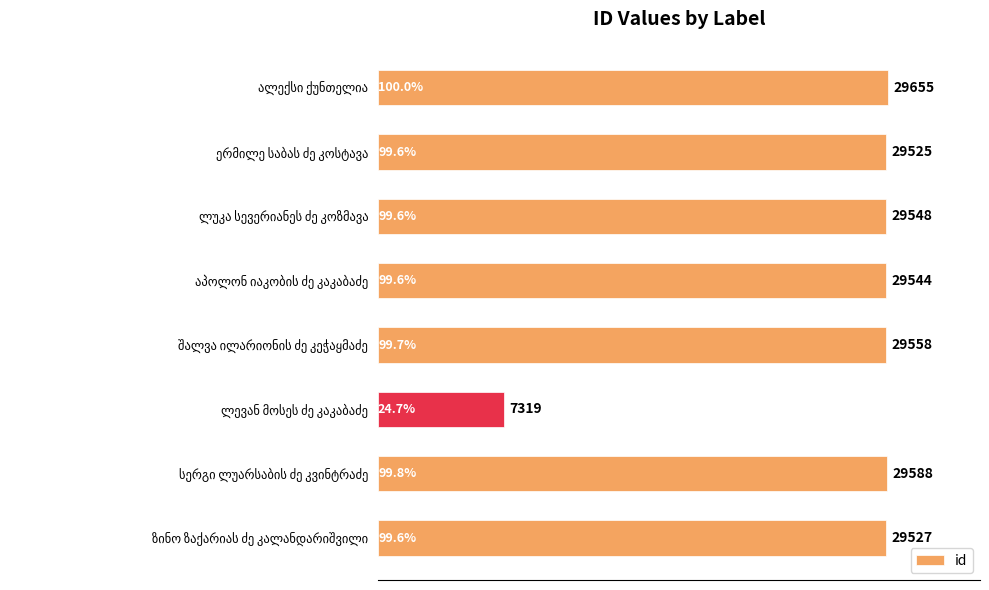

What is the value of the 2nd bar from the top?

29525